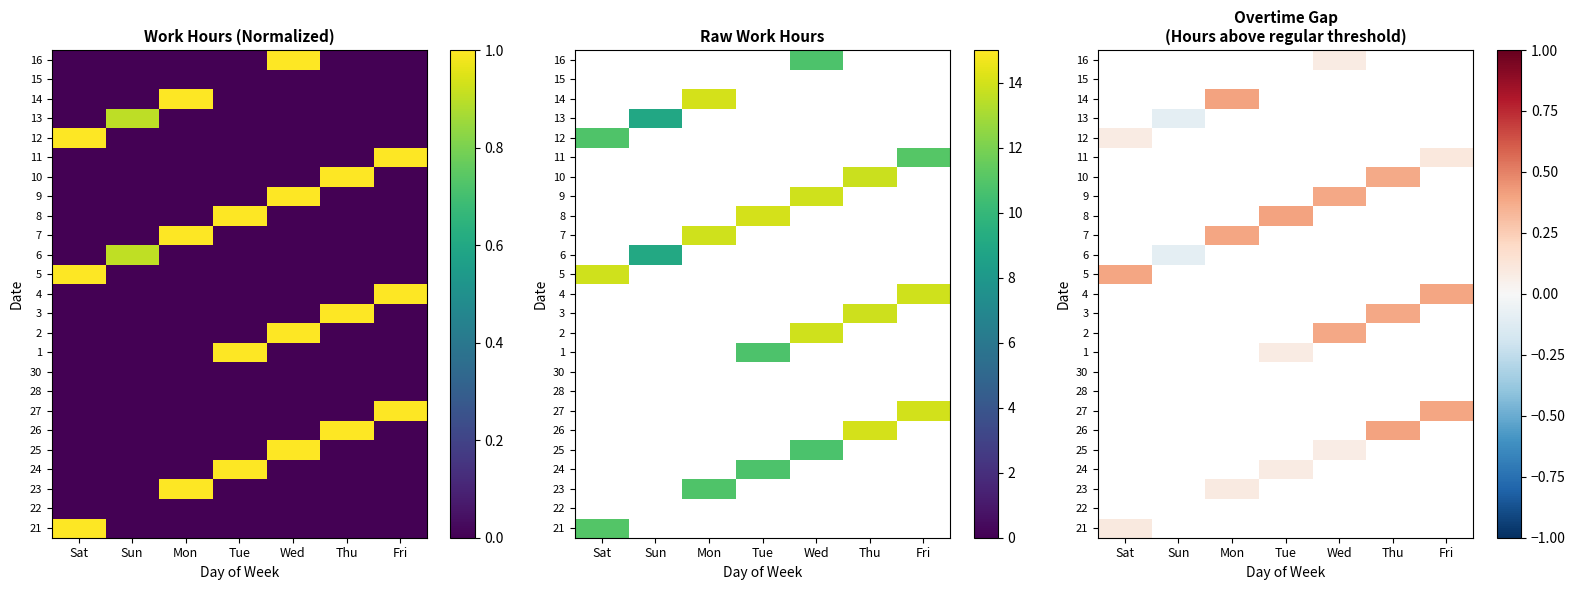

At which label does 26 reach its minimum?

Sat